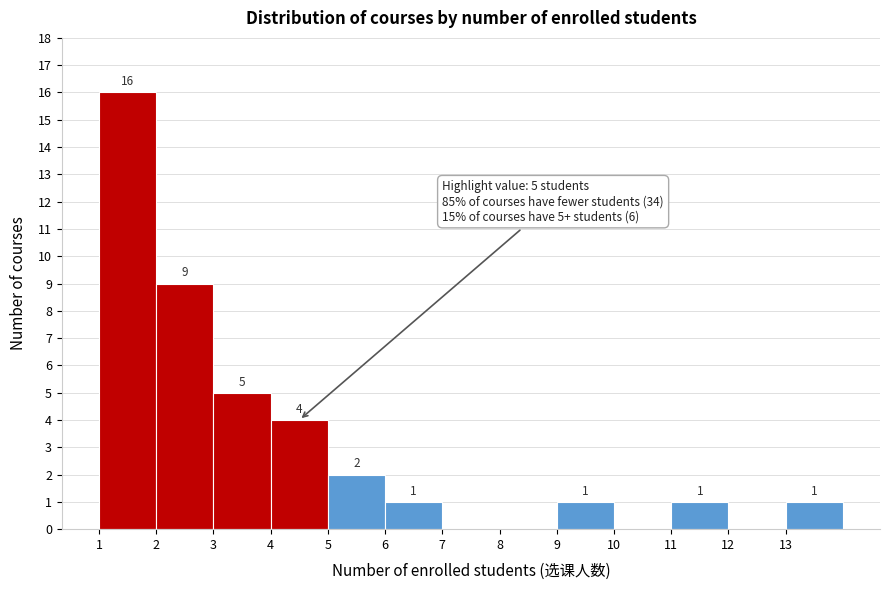

Over which range of the x-axis is the bar tallest?

1 to 2